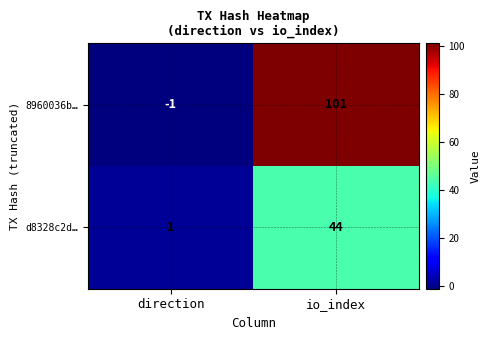

Reading left to right, list all the values displayed in this chart.

8960036b…: -1	101
d8328c2d…: 1	44